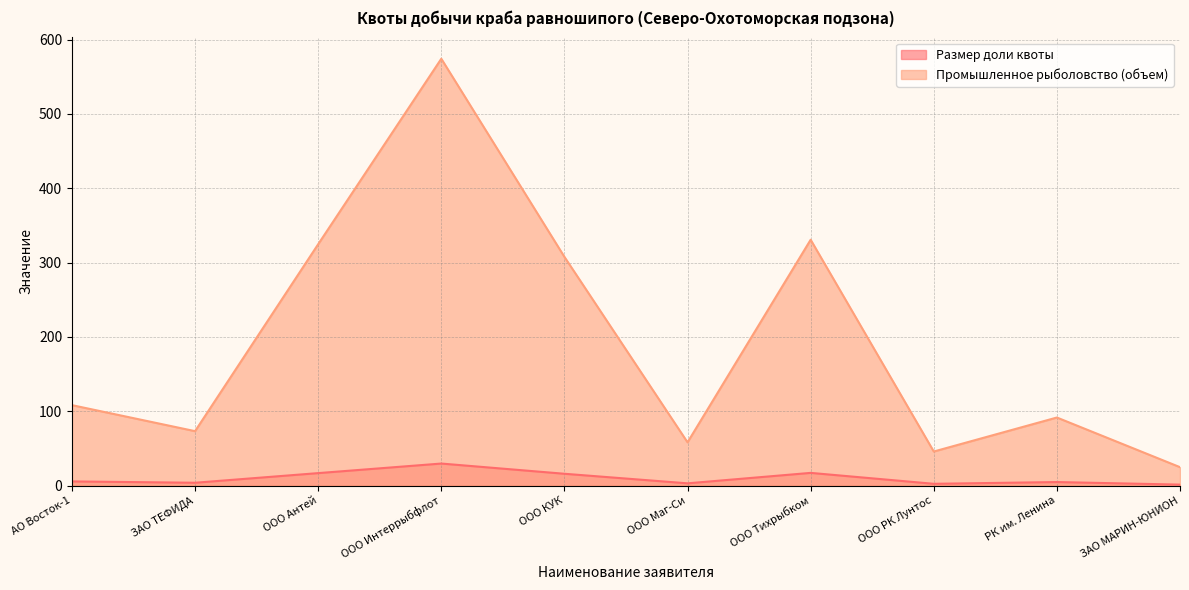

How many categories are shown in the chart?

10